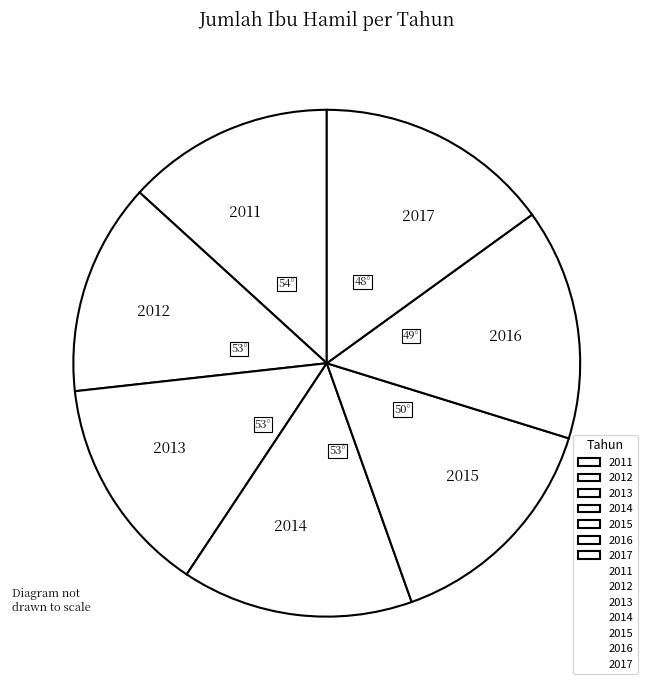

Is there a majority slice in this chart?

No